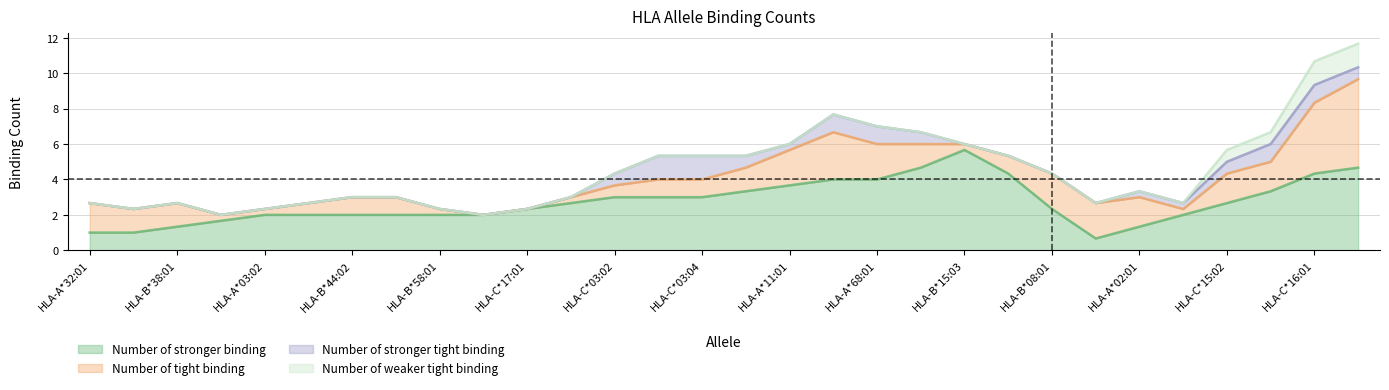

What is the minimum value for Number of stronger binding?

0.7